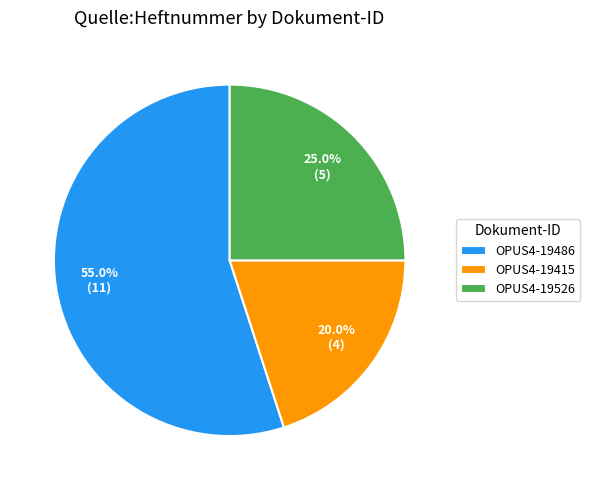

How many slices are in this pie chart?

3